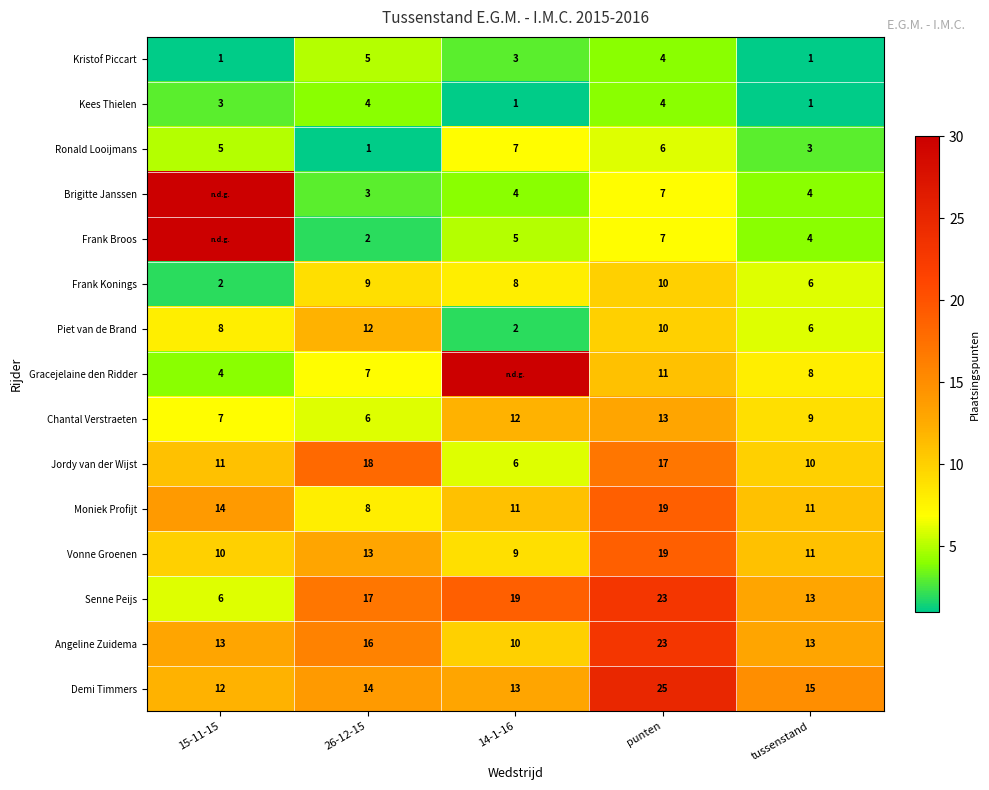

List the labels in order of Piet van de Brand value, largest first.

26-12-15, punten, 15-11-15, tussenstand, 14-1-16